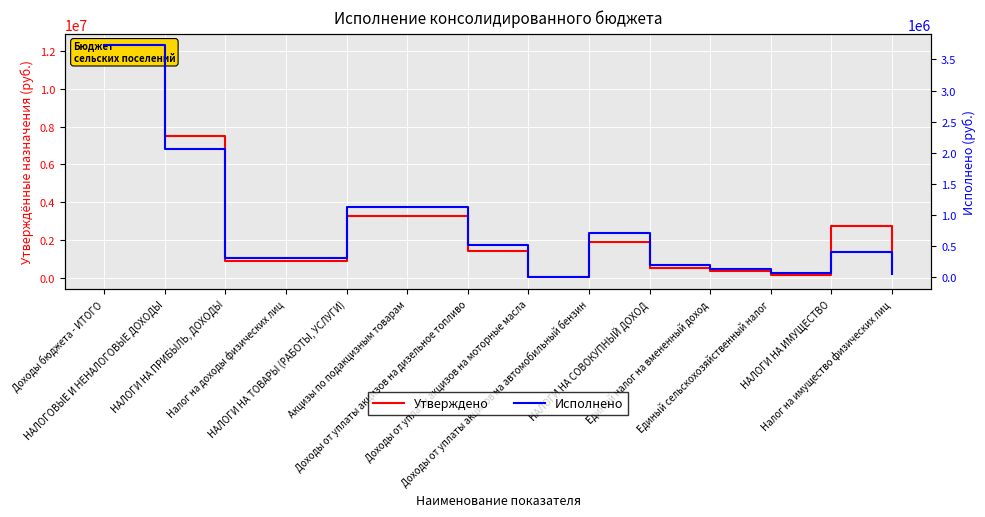

List the labels in order of Исполнено value, largest first.

Доходы бюджета - ИТОГО, НАЛОГОВЫЕ И НЕНАЛОГОВЫЕ ДОХОДЫ, НАЛОГИ НА ТОВАРЫ (РАБОТЫ, УСЛУГИ), Акцизы по подакцизным товарам, Доходы от уплаты акцизов на автомобильный бензин, Доходы от уплаты акцизов на дизельное топливо, НАЛОГИ НА ИМУЩЕСТВО, НАЛОГИ НА ПРИБЫЛЬ, ДОХОДЫ, Налог на доходы физических лиц, НАЛОГИ НА СОВОКУПНЫЙ ДОХОД, Единый налог на вмененный доход, Единый сельскохозяйственный налог, Налог на имущество физических лиц, Доходы от уплаты акцизов на моторные масла